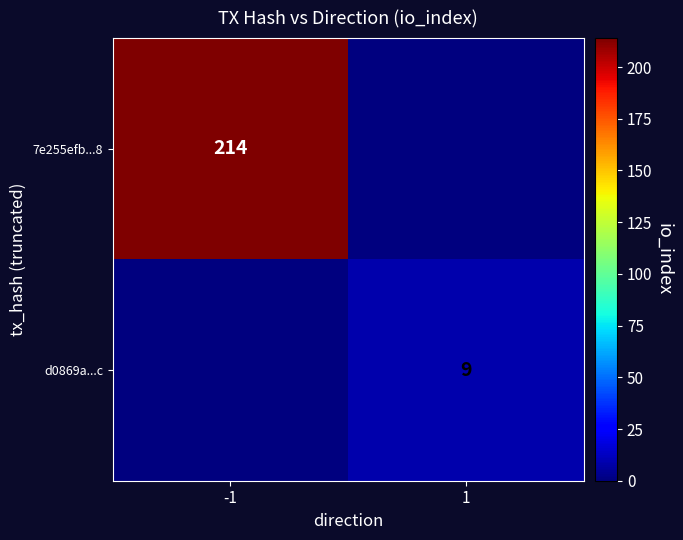

What is the greatest value displayed?

214